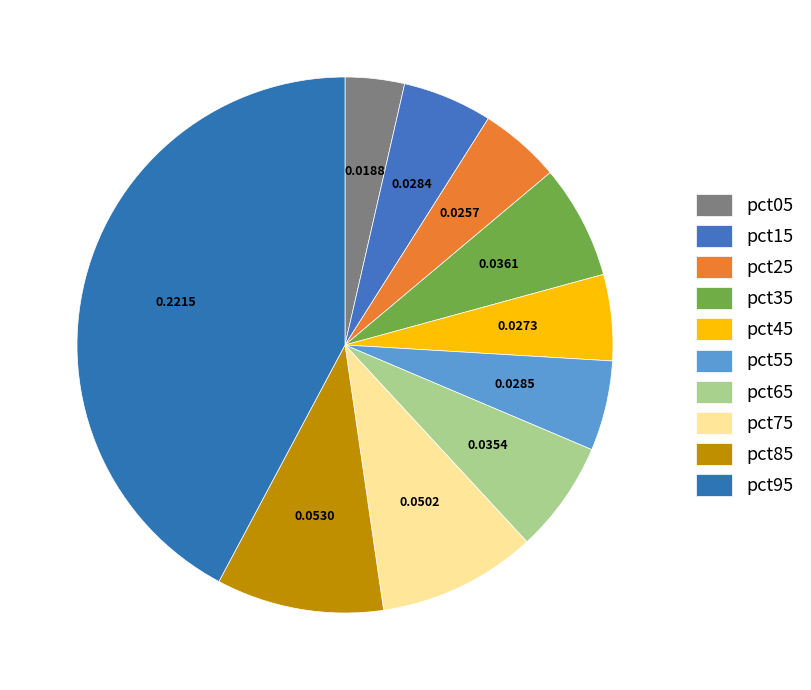

What is the smallest slice in the pie chart?

pct05